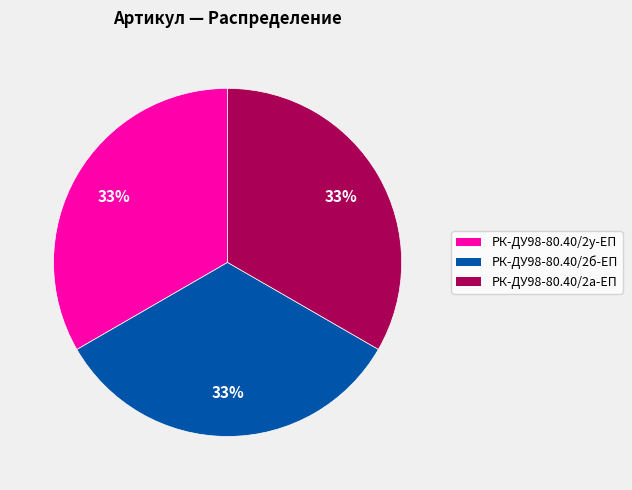

To the nearest percent, what is the average slice percentage?

33%